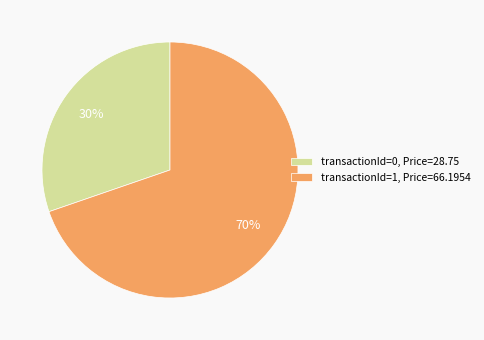

To the nearest percent, what is the combined percentage of transactionId=0, Price=28.75 and transactionId=1, Price=66.1954?

100%